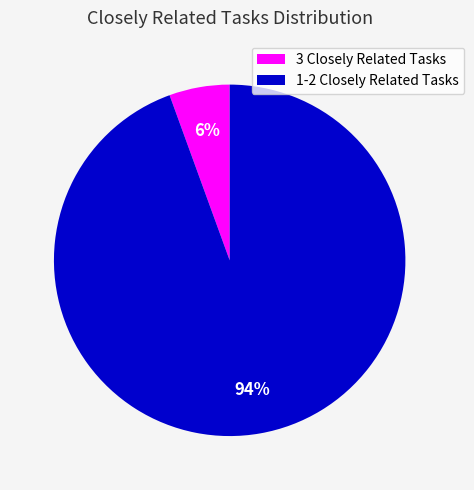

Is it true that 1-2 Closely Related Tasks is 94% of the pie?

True